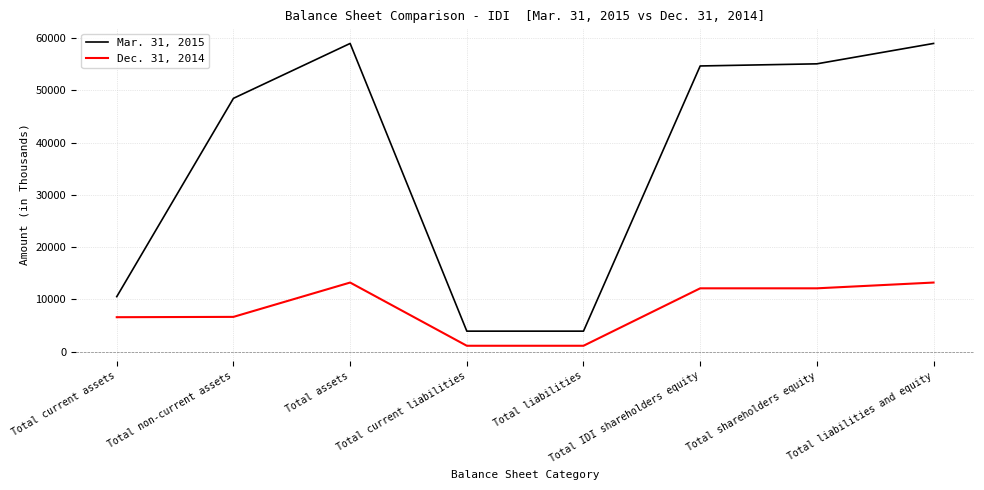

What is the greatest value displayed?

59005